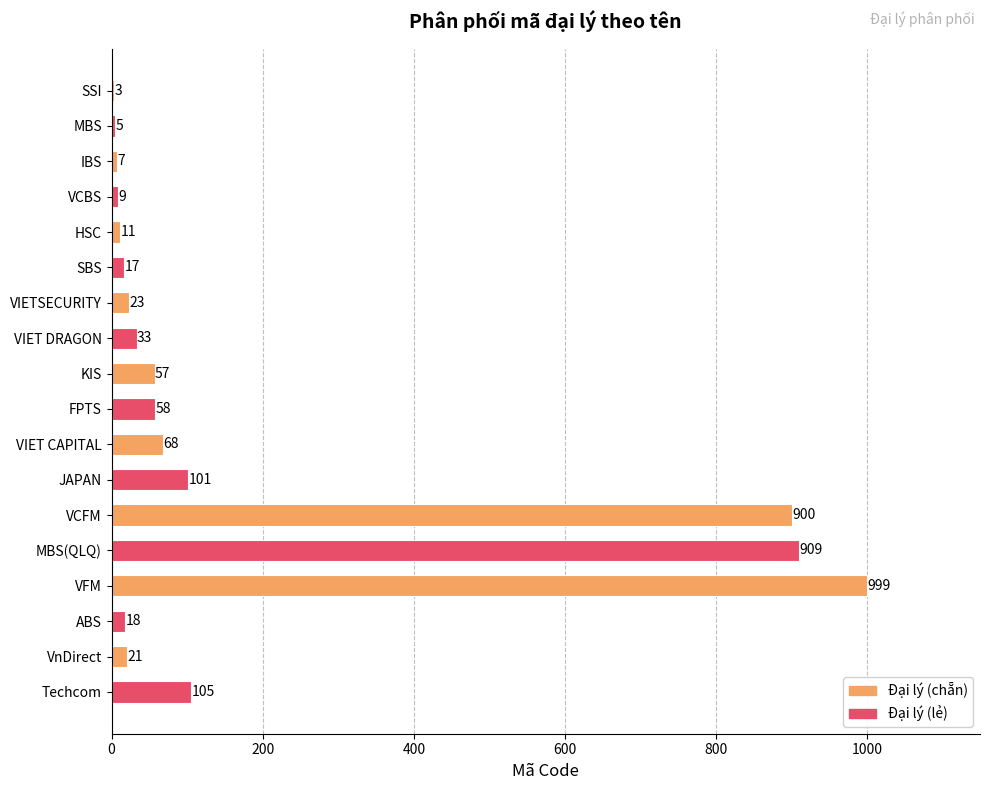

Which label corresponds to the largest value in the chart?

VFM